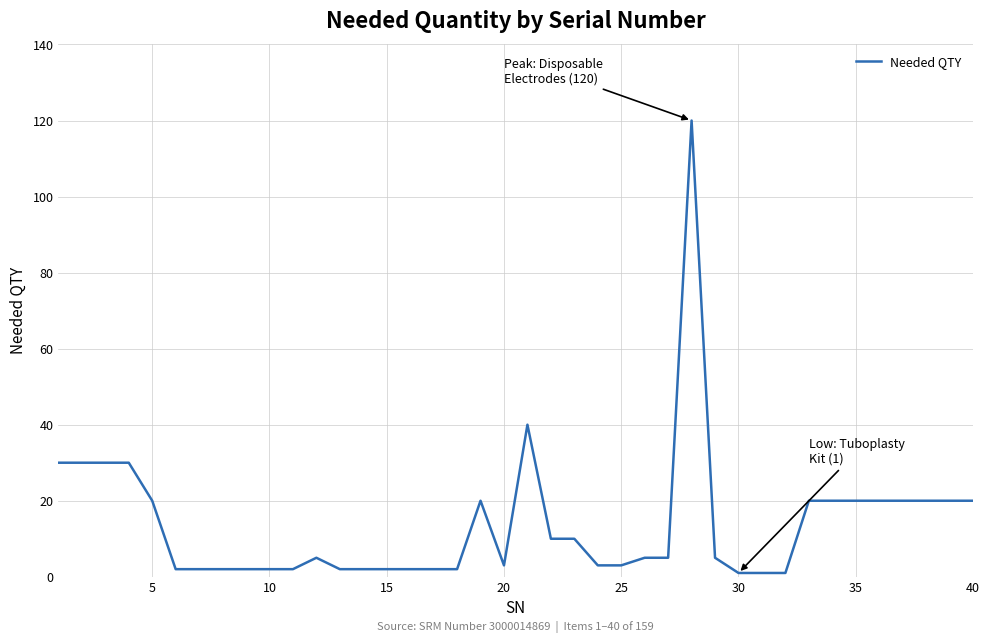

What is the maximum value shown in the chart?

120